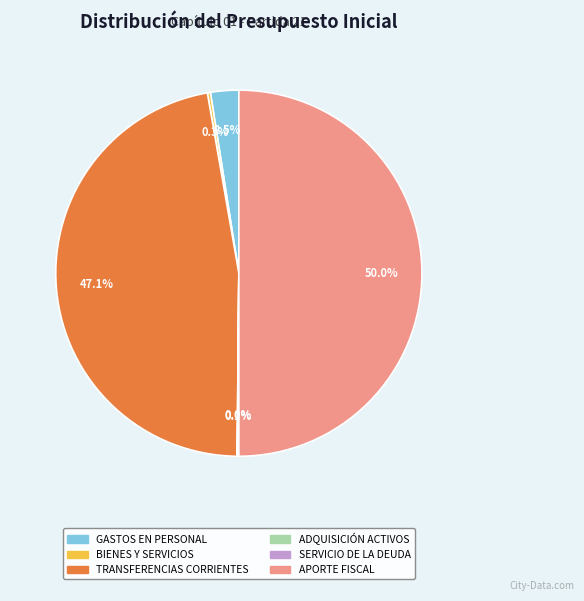

Which category has the biggest portion of the pie?

APORTE FISCAL